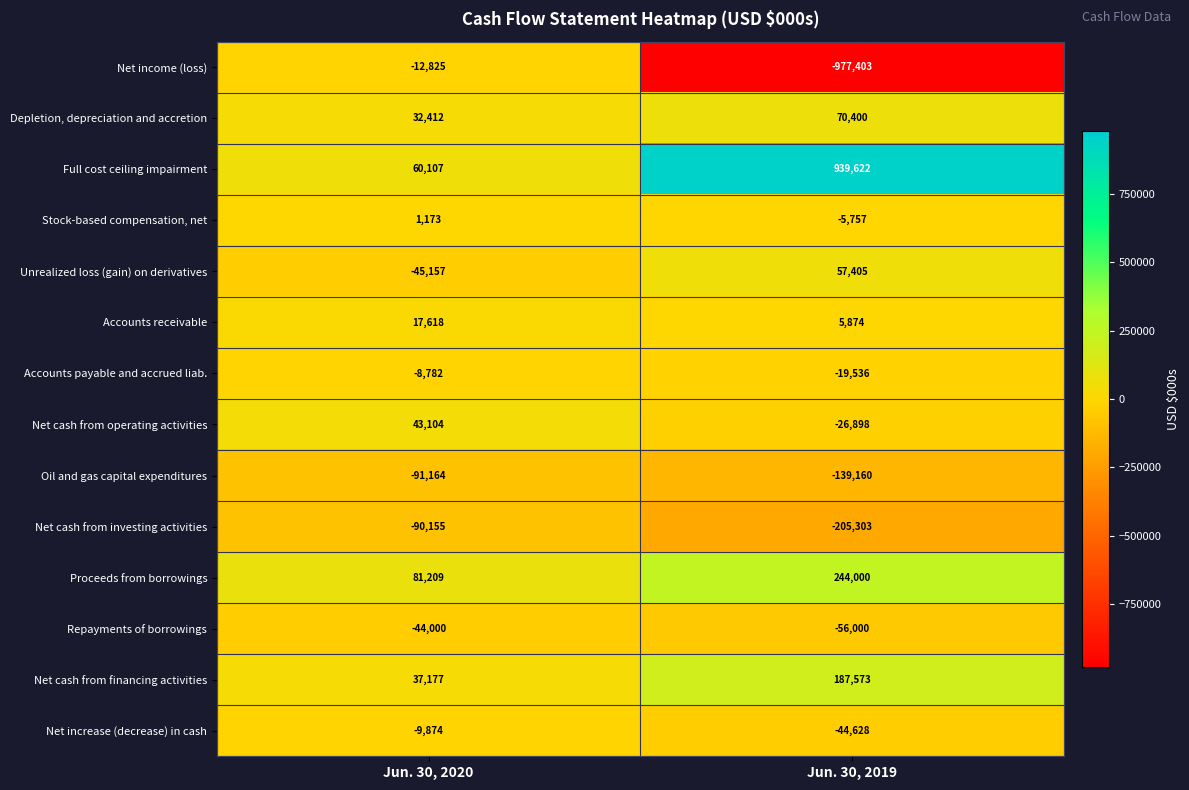

What is the approximate value of Oil and gas capital expenditures at Jun. 30, 2019, to the nearest 50?

-139150